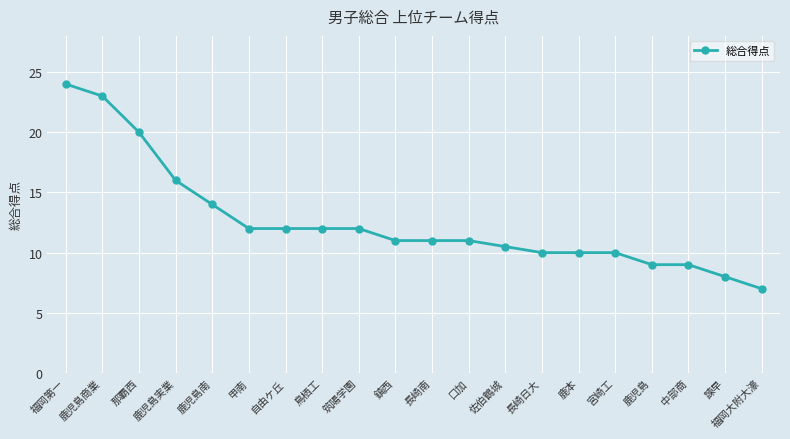

What is the difference between the second highest and minimum values?

16.0